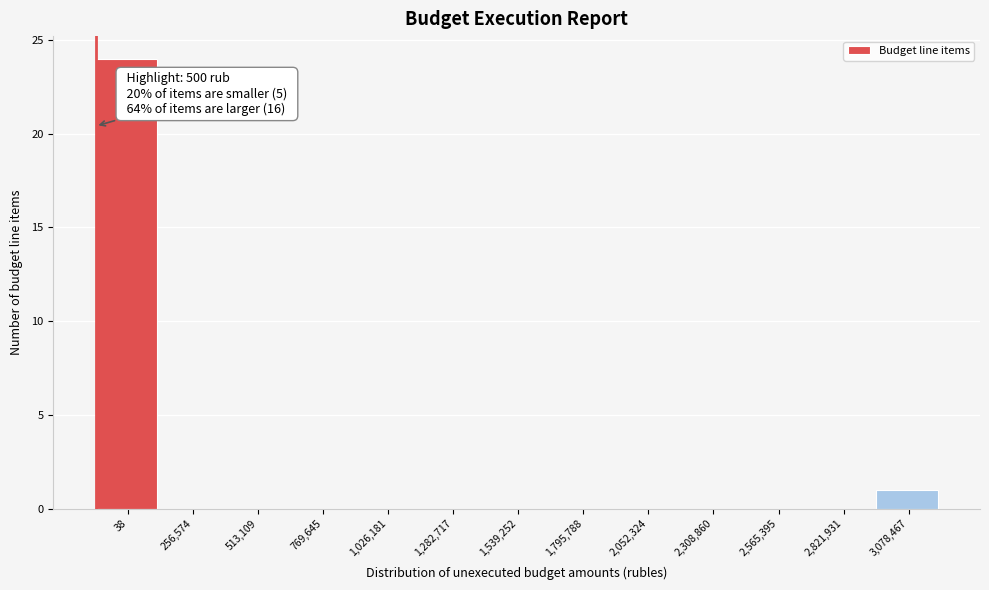

Reading right to left, transcribe all the data shown in this chart.

3,078,467=1	2,821,931=0	2,565,395=0	2,308,860=0	2,052,324=0	1,795,788=0	1,539,252=0	1,282,717=0	1,026,181=0	769,645=0	513,109=0	256,574=0	38=24